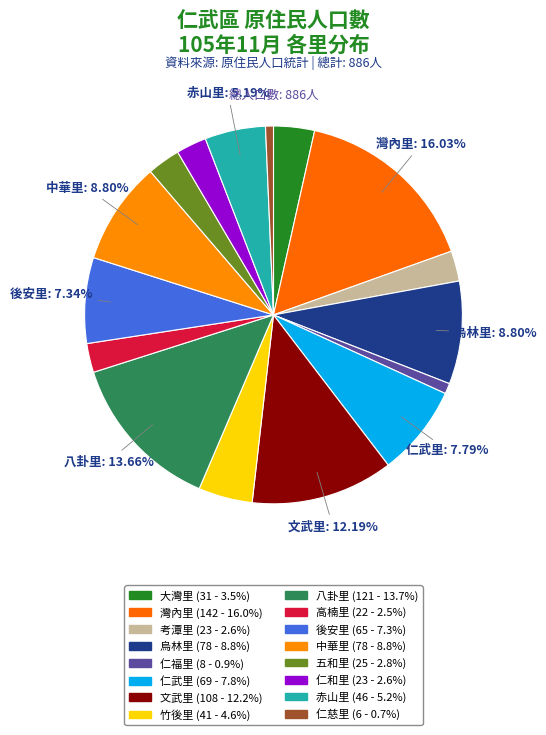

How many segments does this pie chart have?

16